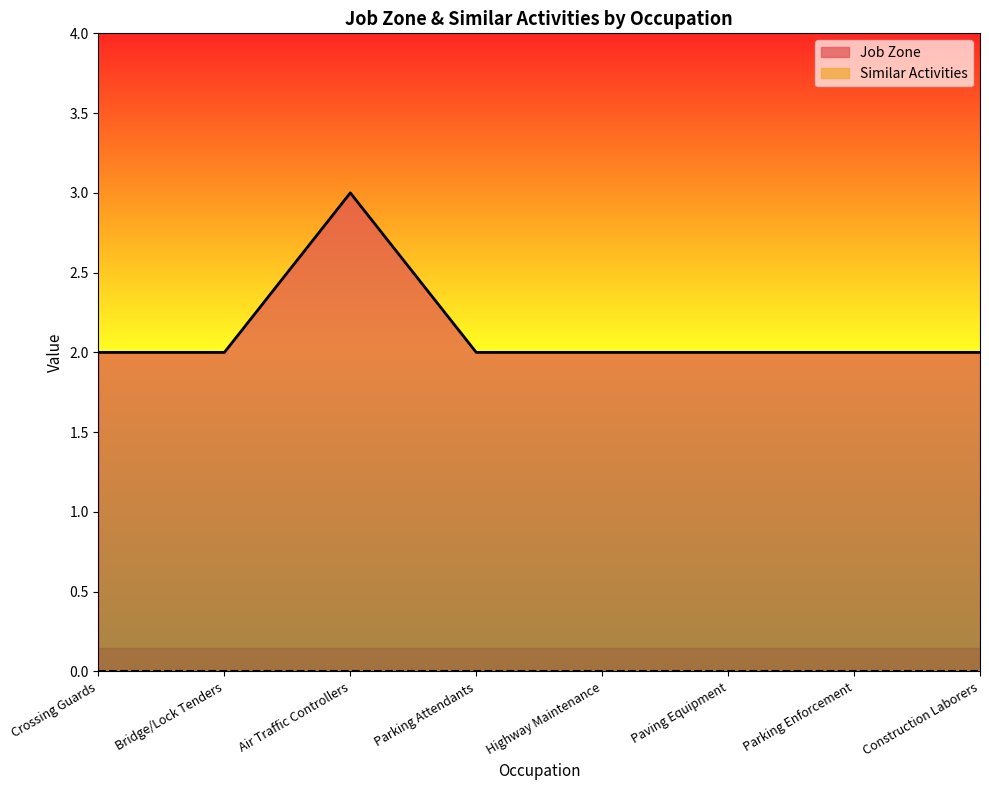

Reading left to right, extract all data points from this chart.

Crossing Guards=2	Bridge/Lock Tenders=2	Air Traffic Controllers=3	Parking Attendants=2	Highway Maintenance=2	Paving Equipment=2	Parking Enforcement=2	Construction Laborers=2